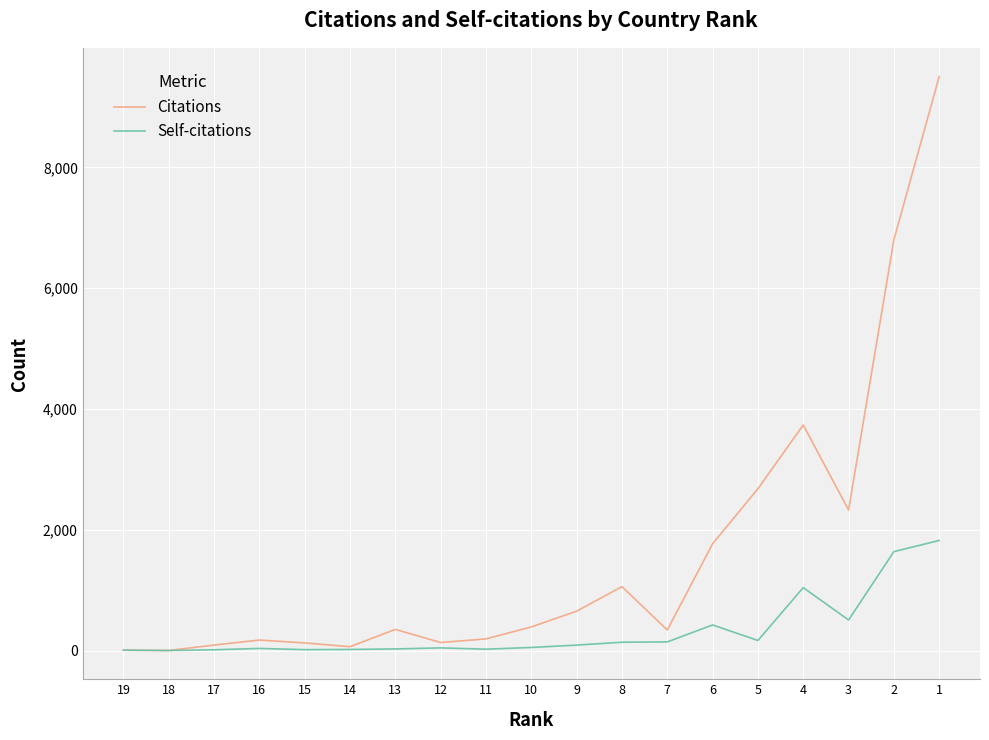

What value does the Self-citations series have at 13, to the nearest 10?

30